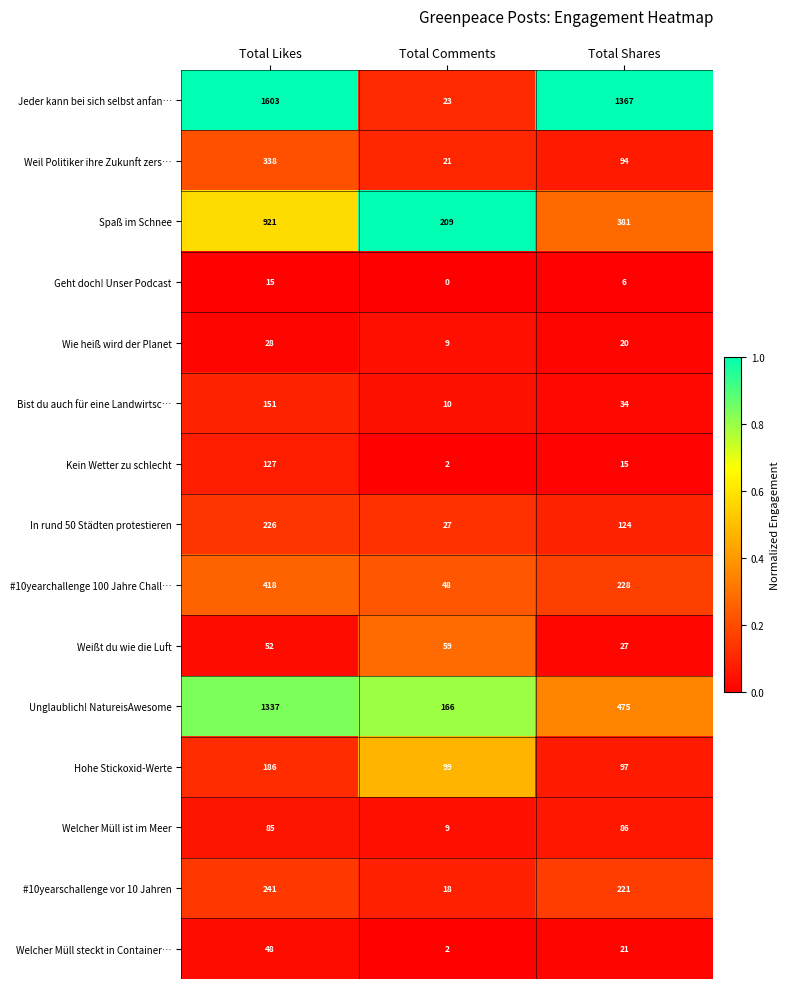

At which label does Weil Politiker ihre Zukunft zers… reach its peak?

Total Likes